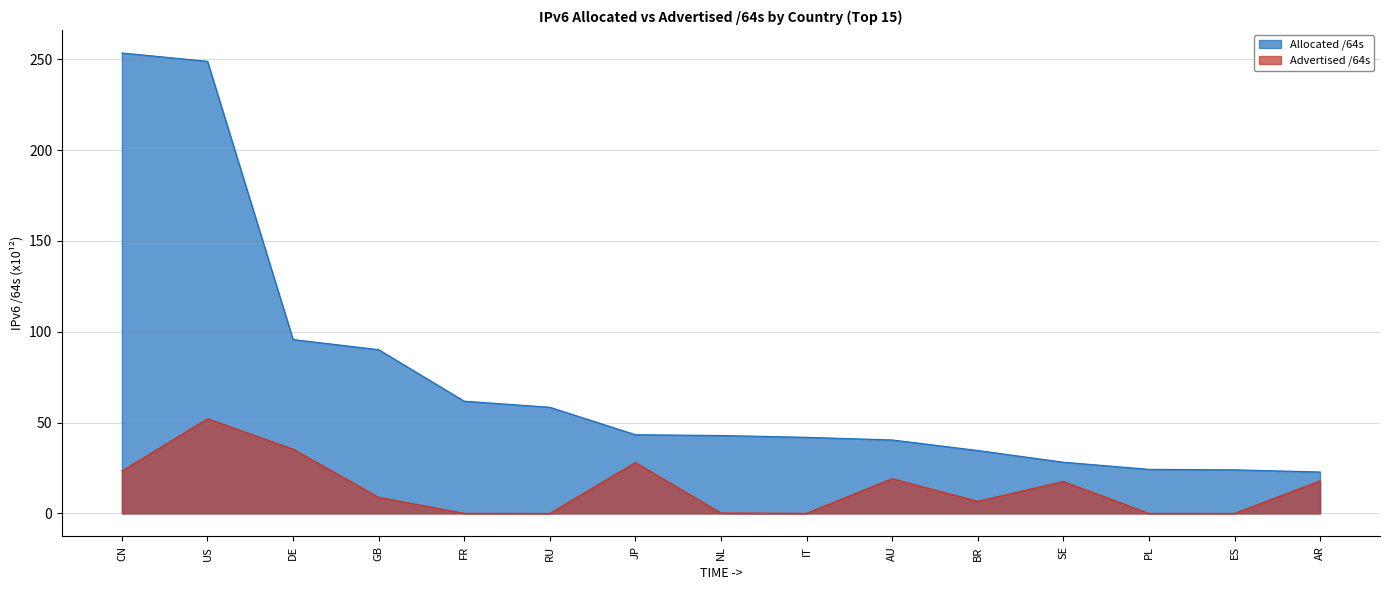

True or false: Allocated /64s and Advertised /64s intersect in this chart.

False